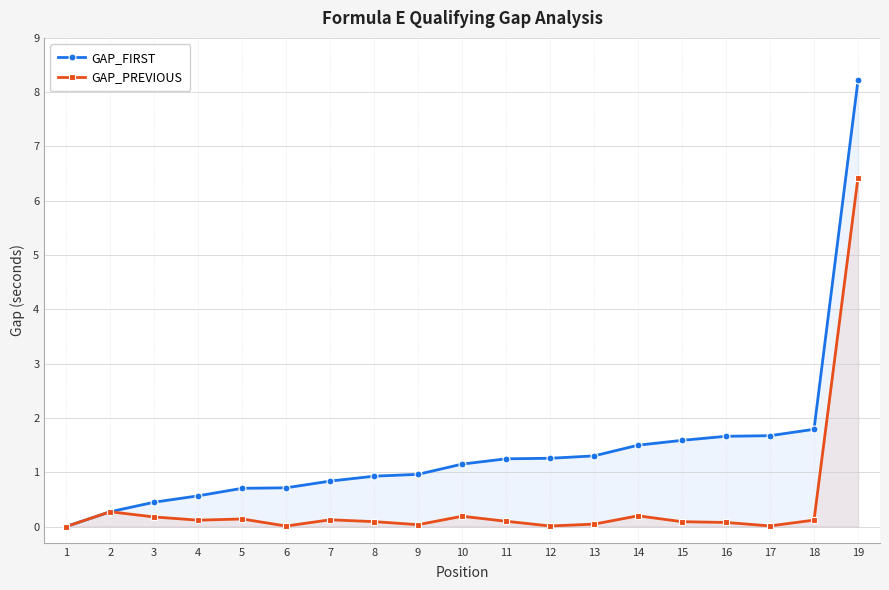

At which label does GAP_FIRST reach its minimum?

1